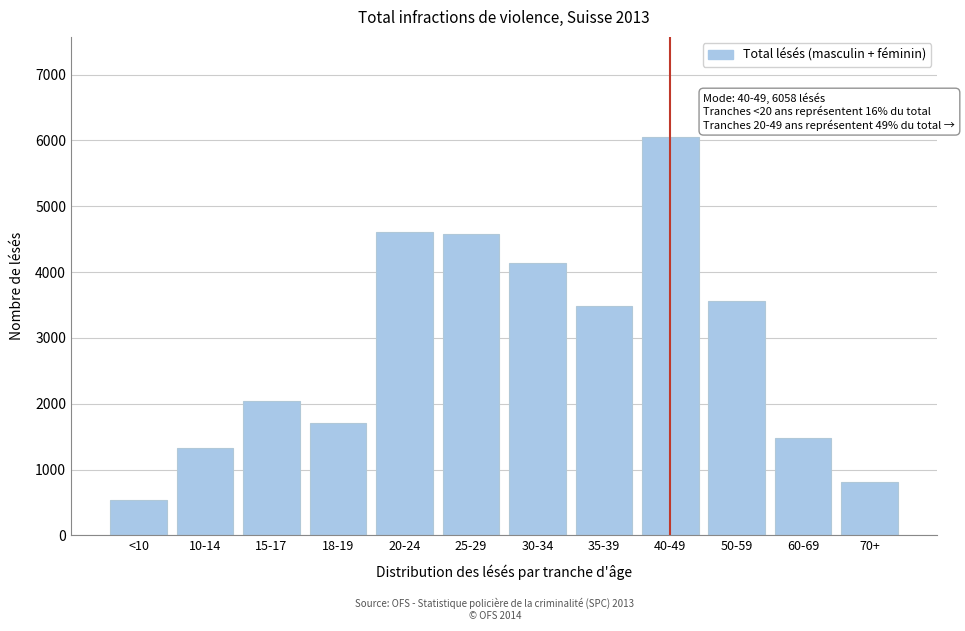

Reading left to right, list all the values displayed in this chart.

<10=537	10-14=1325	15-17=2050	18-19=1711	20-24=4614	25-29=4574	30-34=4132	35-39=3489	40-49=6058	50-59=3567	60-69=1485	70+=815